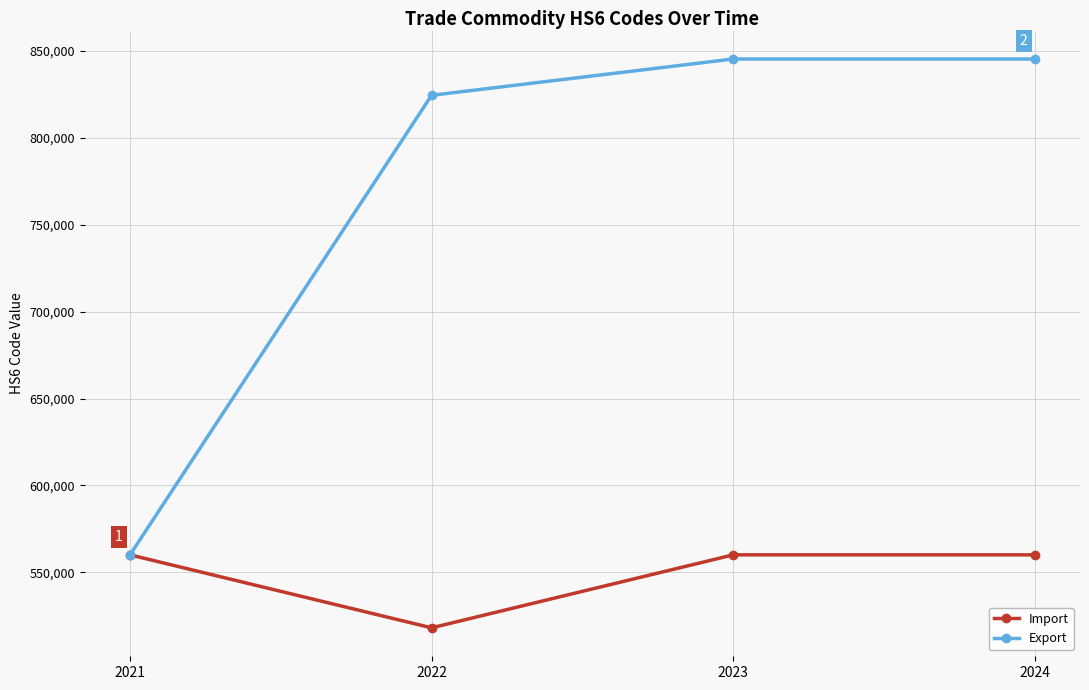

How many lines are shown in the chart?

2